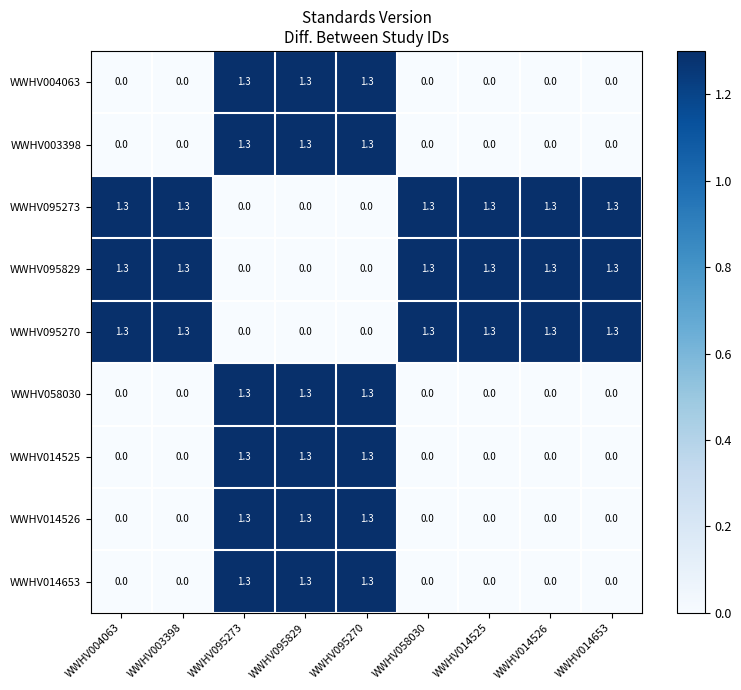

How many positive values does the WWHV058030 series have?

3